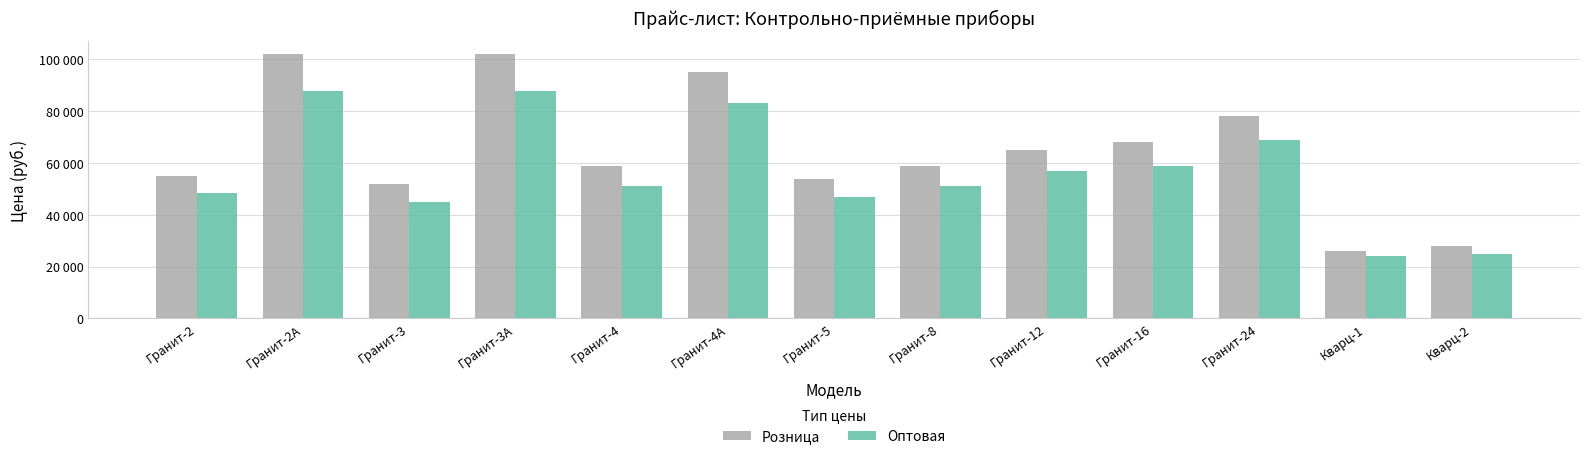

What is the label of the 4th bar from the right?

Гранит-16